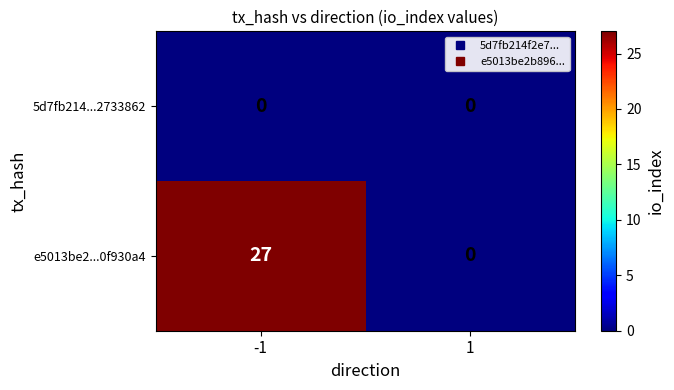

What is the difference between the e5013be2...0f930a4 values at -1 and 1?

27